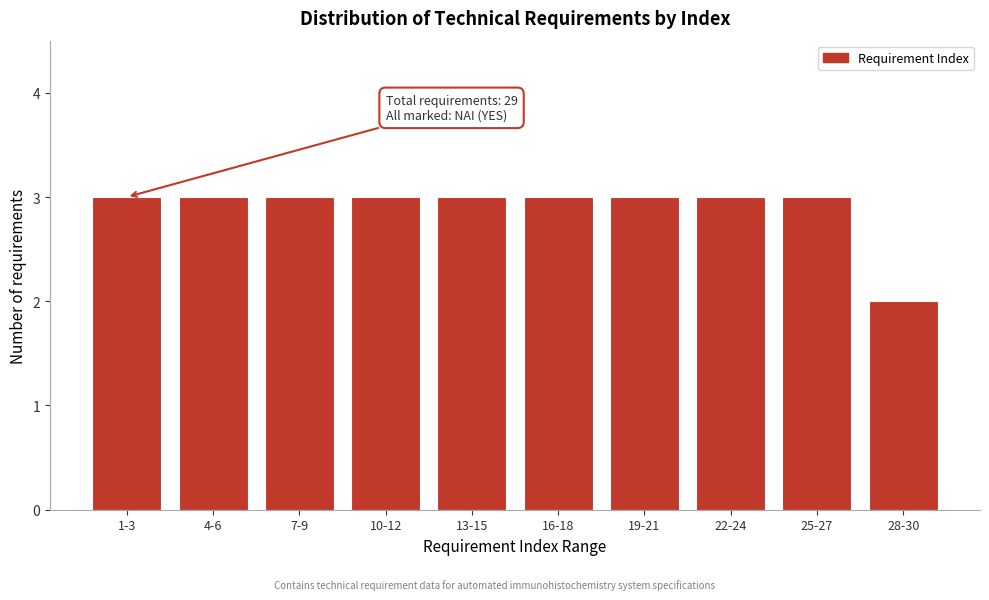

Reading left to right, list all the values displayed in this chart.

3	3	3	3	3	3	3	3	3	2